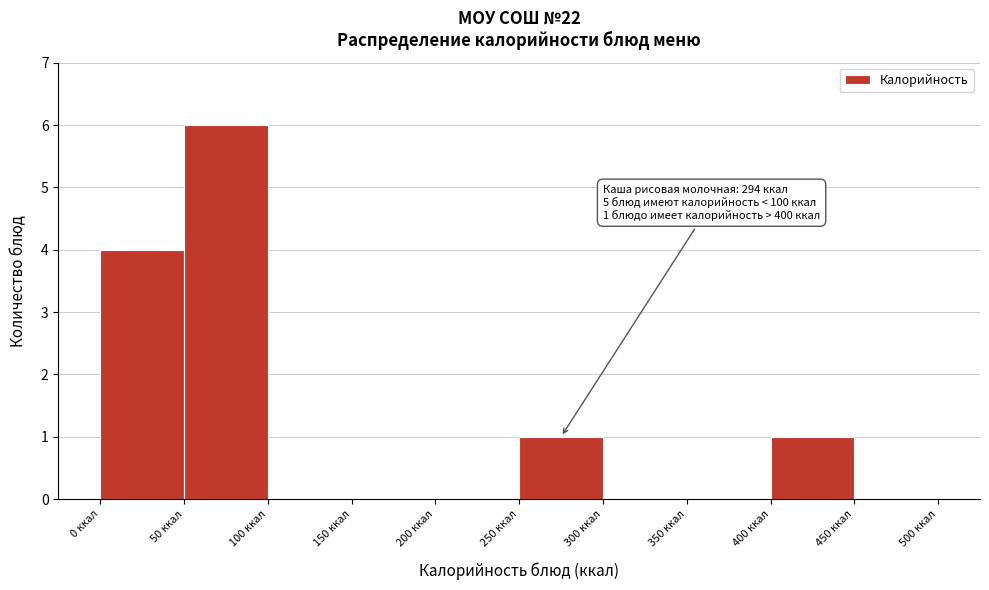

Over which range of the x-axis is the bar tallest?

50 to 100